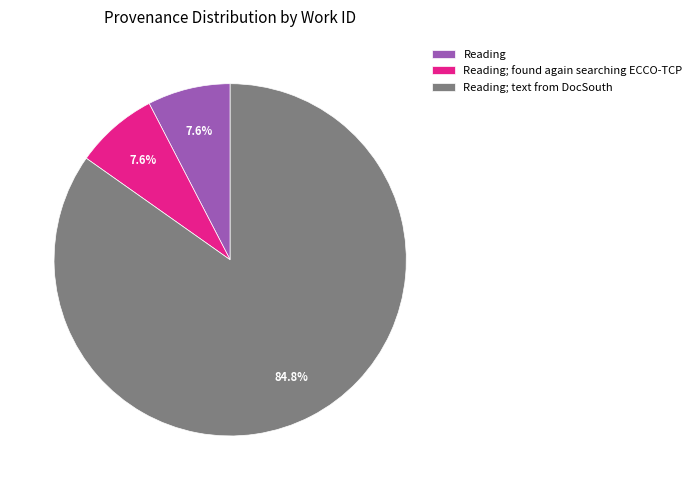

What portion of the pie excludes Reading; text from DocSouth?

15.2%